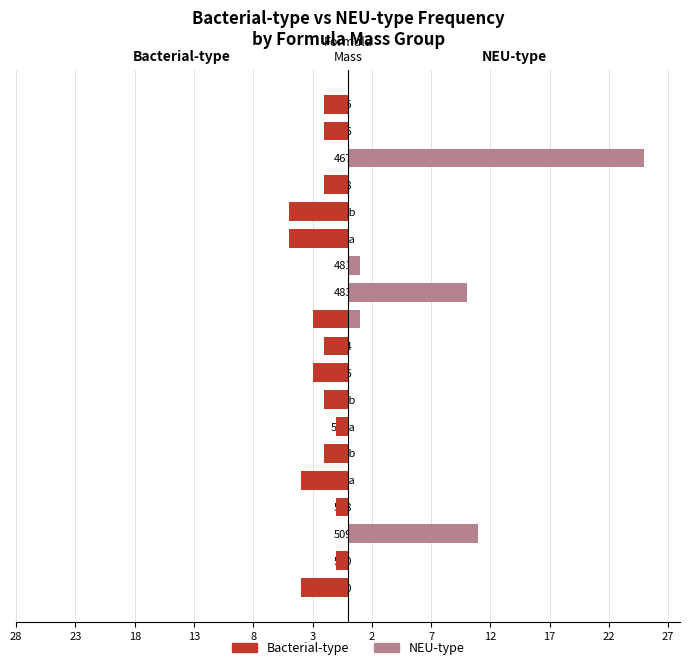

Between 502a and 502b, which series saw the biggest shift?

Bacterial-type